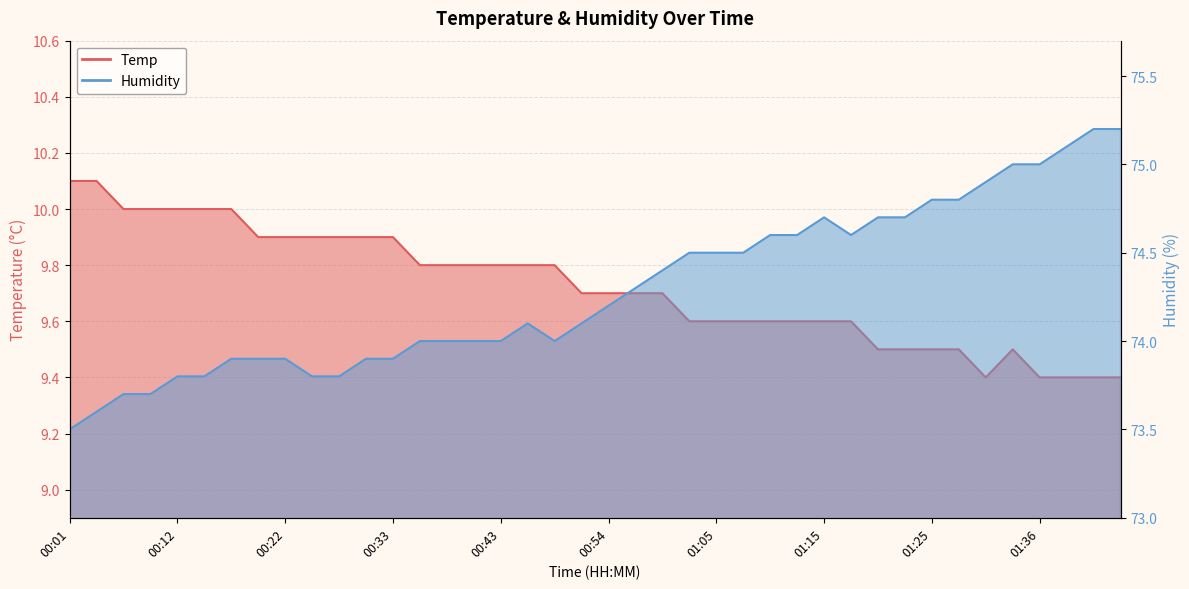

What is the average value of the Temp series?

9.7